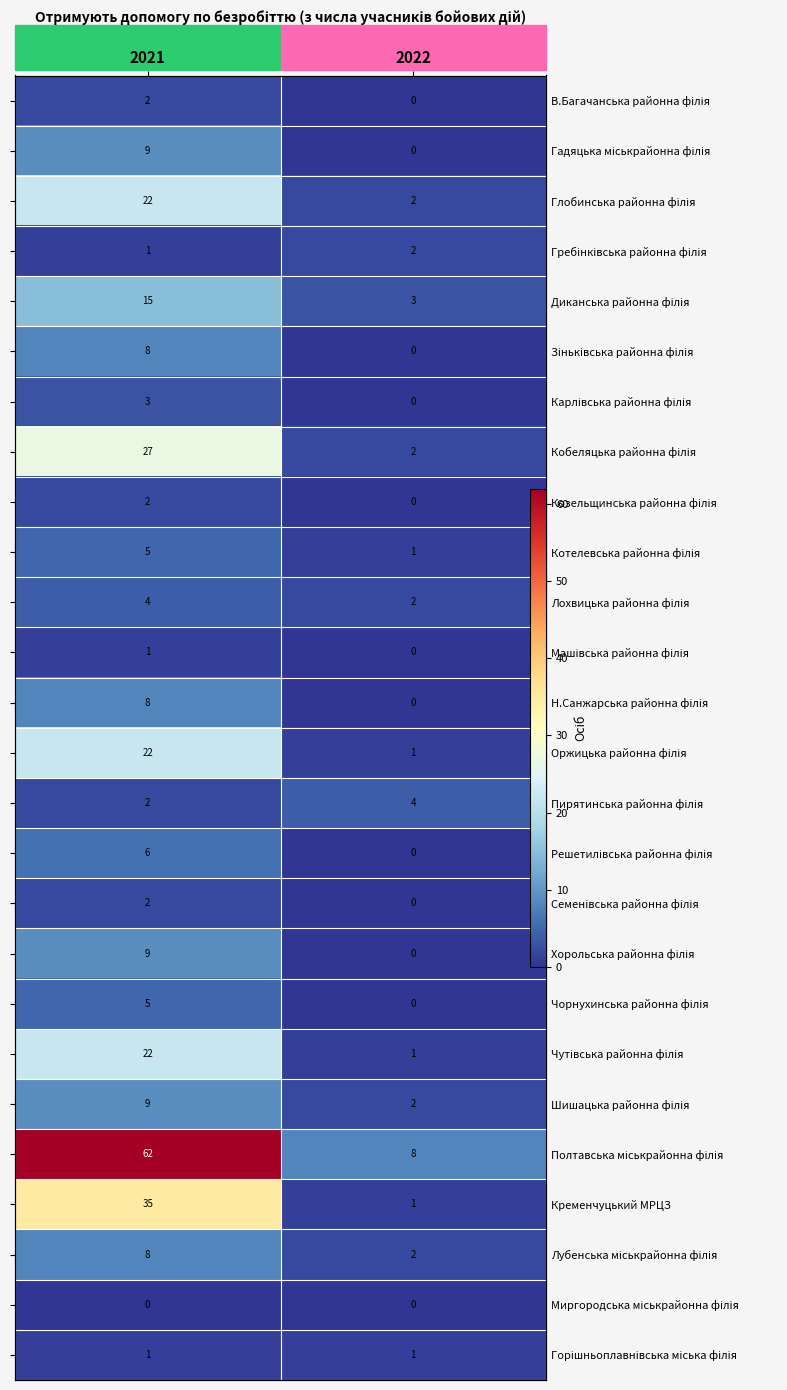

What is the sum of the Котелевська районна філія values at 2021 and 2022?

6